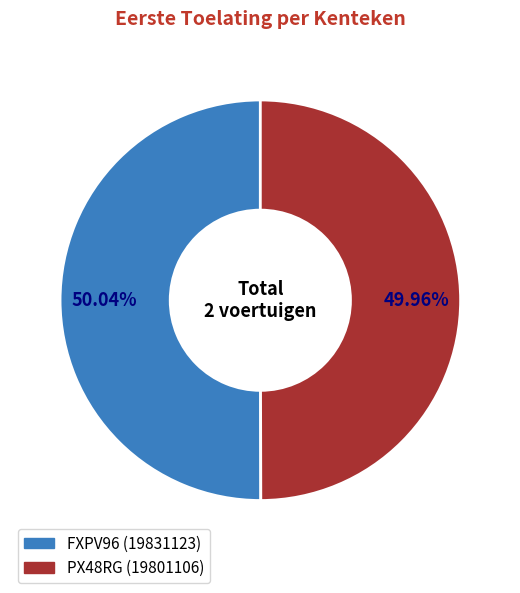

Approximately how many times larger is the value at FXPV96 compared to PX48RG?

1.0